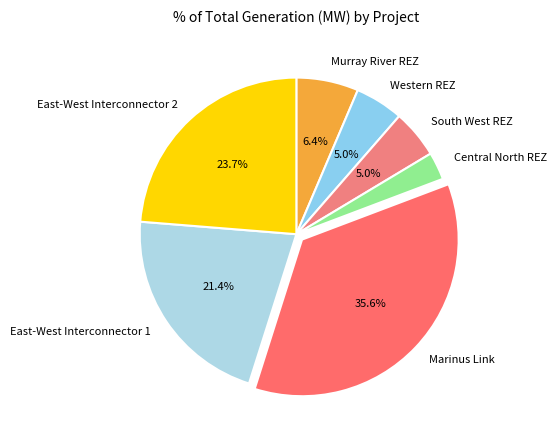

Combined, do Marinus Link and Central North REZ account for over 50%?

No